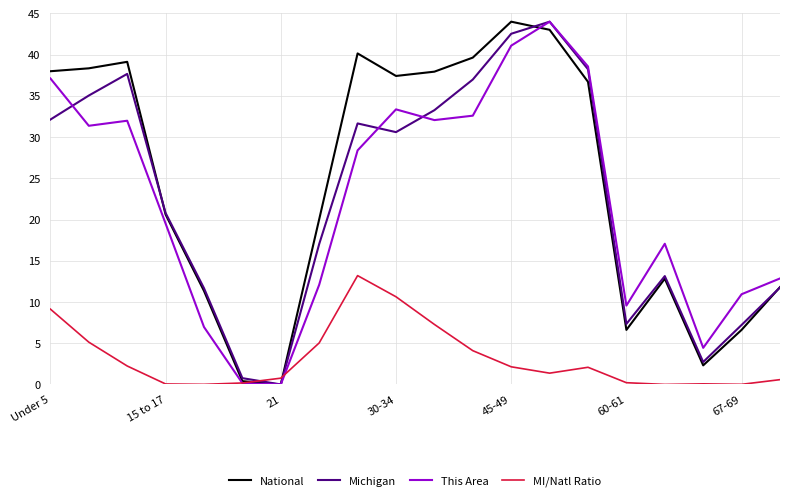

What is the highest value of the National series?

44.0